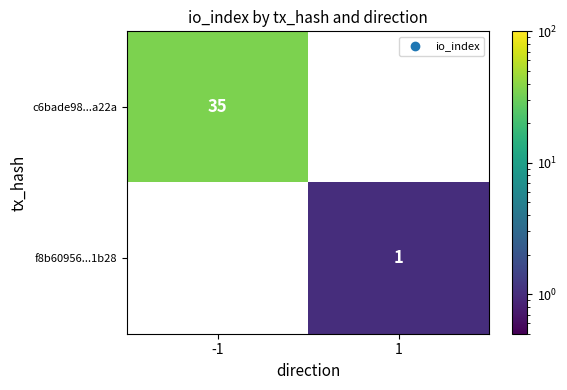

The f8b60956...1b28 series shows 1 at 1. True or false?

True